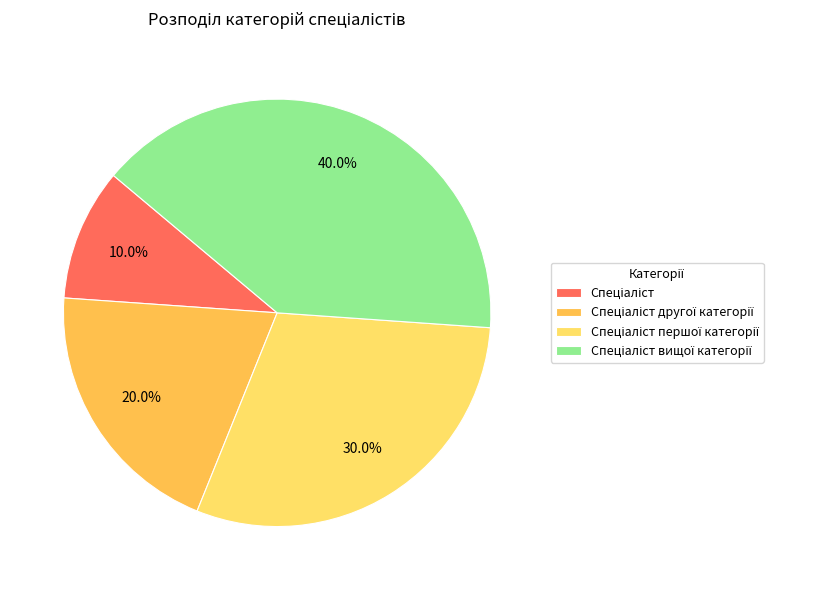

Is there a majority slice in this chart?

No